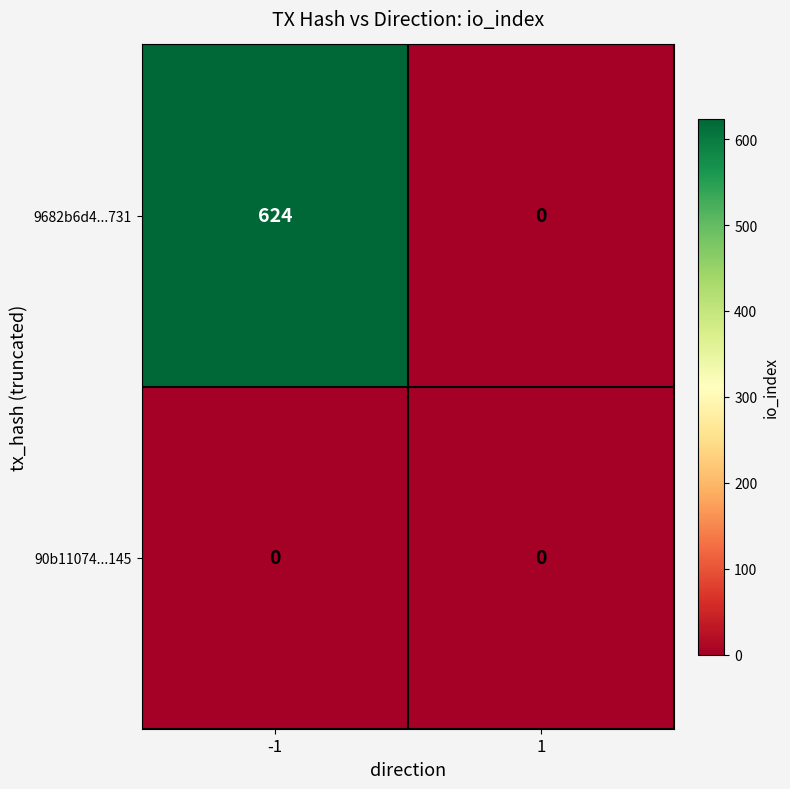

Which series has the largest range (max minus min)?

9682b6d4...731